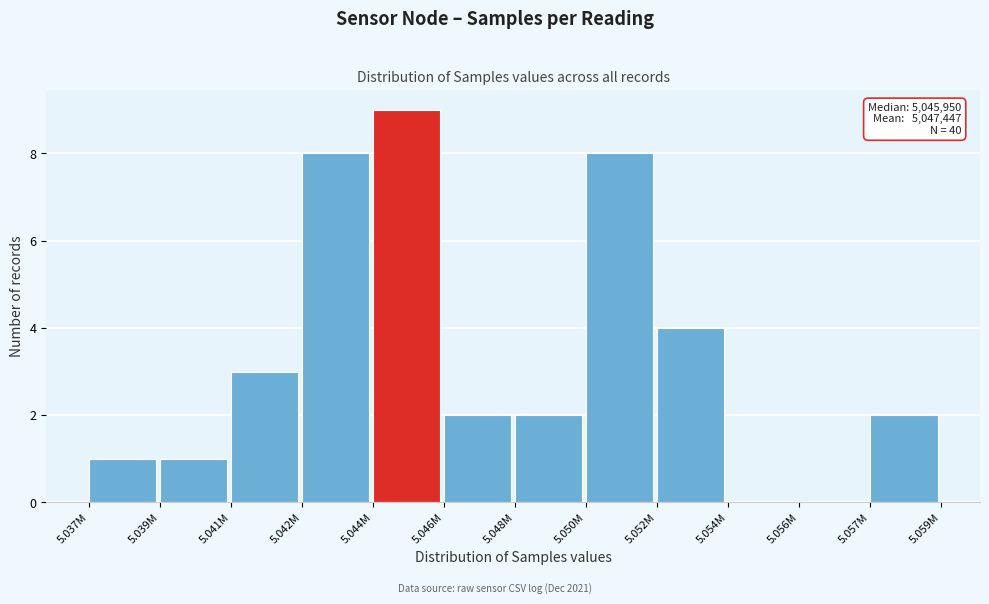

Reading left to right, transcribe all the data shown in this chart.

5.037M=1	5.039M=1	5.041M=3	5.042M=8	5.044M=9	5.046M=2	5.048M=2	5.050M=8	5.052M=4	5.054M=0	5.056M=0	5.057M=2